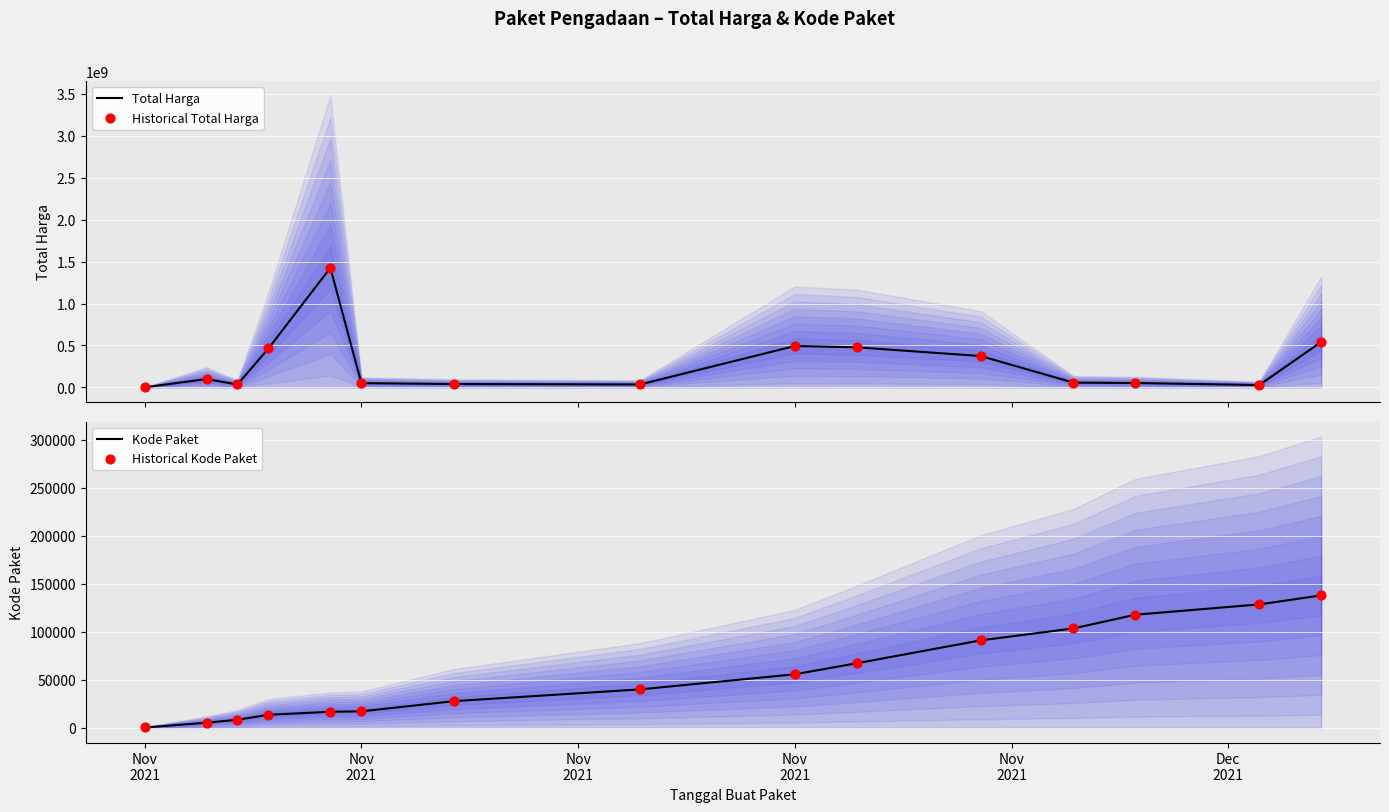

Is the value of Kode Paket at Nov
2021 greater than the value of Historical Total Harga at Nov
2021?

No